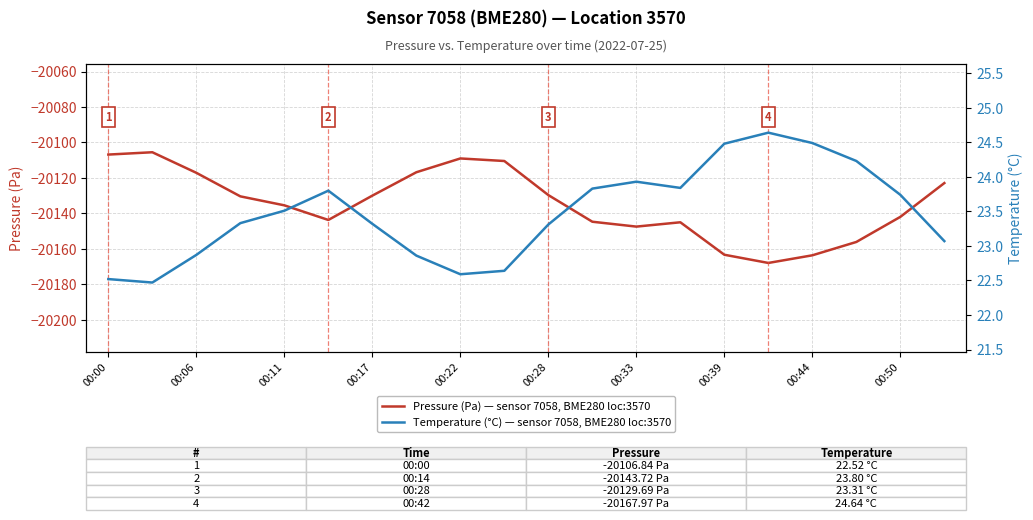

True or false: Pressure (Pa) — sensor 7058, BME280 loc:3570 has a value of -8964.0 at 00:06.

False